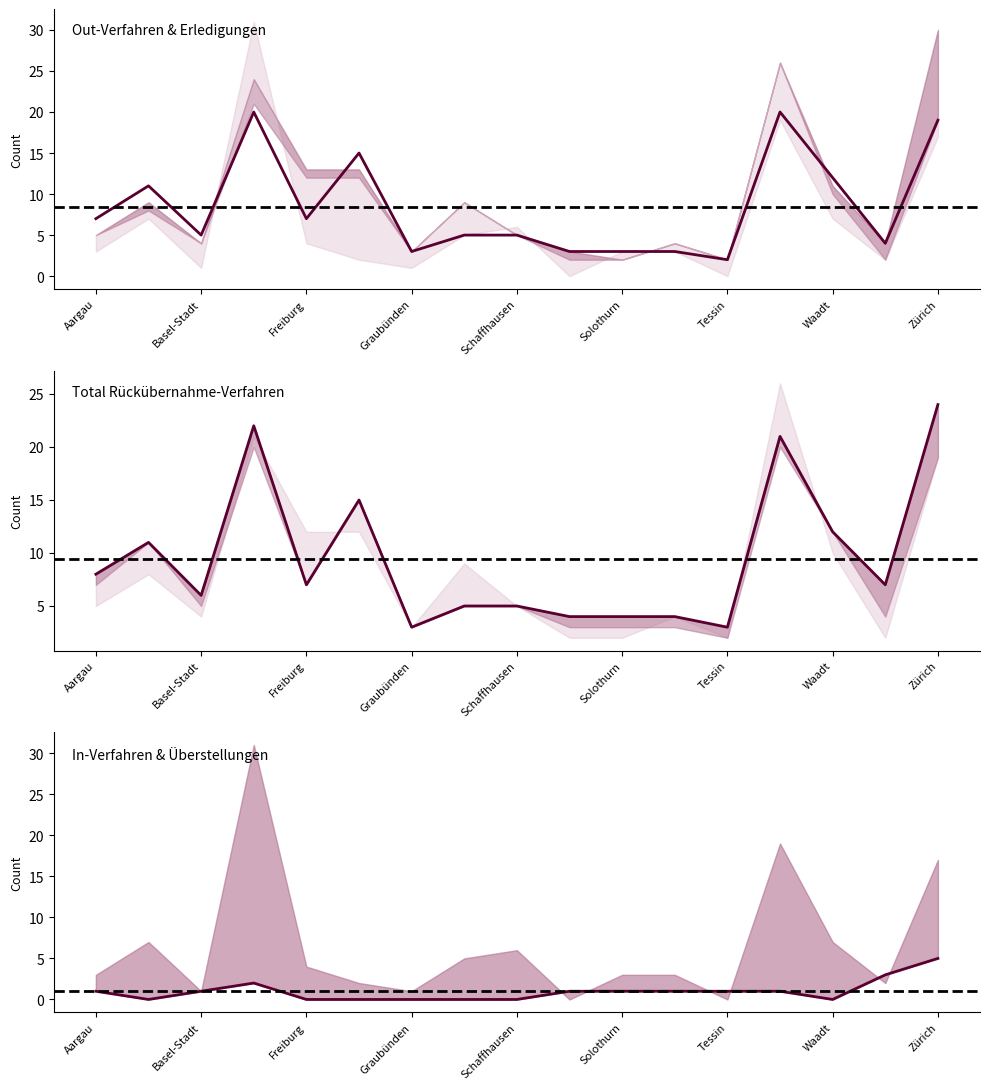

True or false: Total Erledigungen In has more than 2 interior local peaks.

False